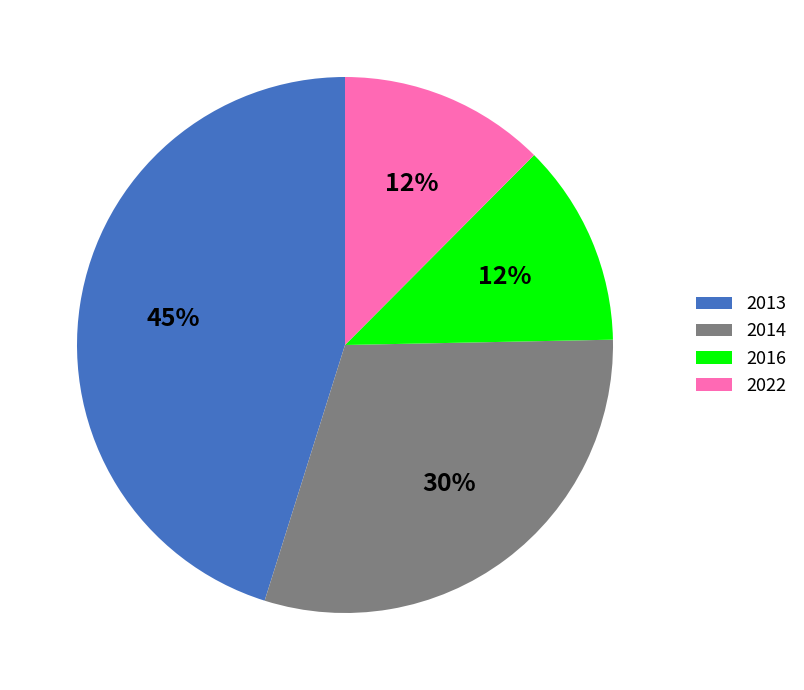

The 2013 slice represents 59% of the pie. True or false?

False